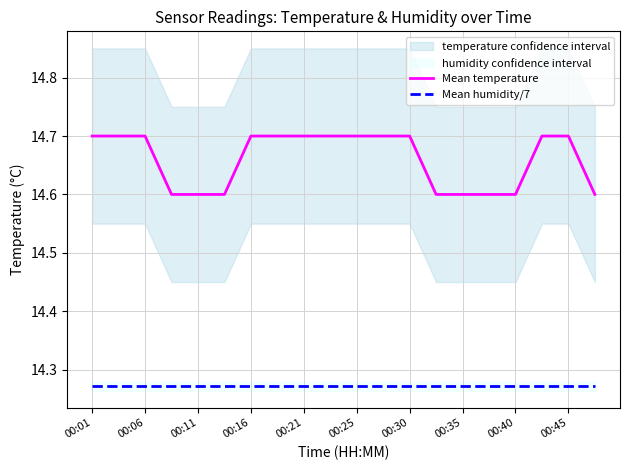

True or false: Mean humidity/7 has more than 1 interior local peaks.

False